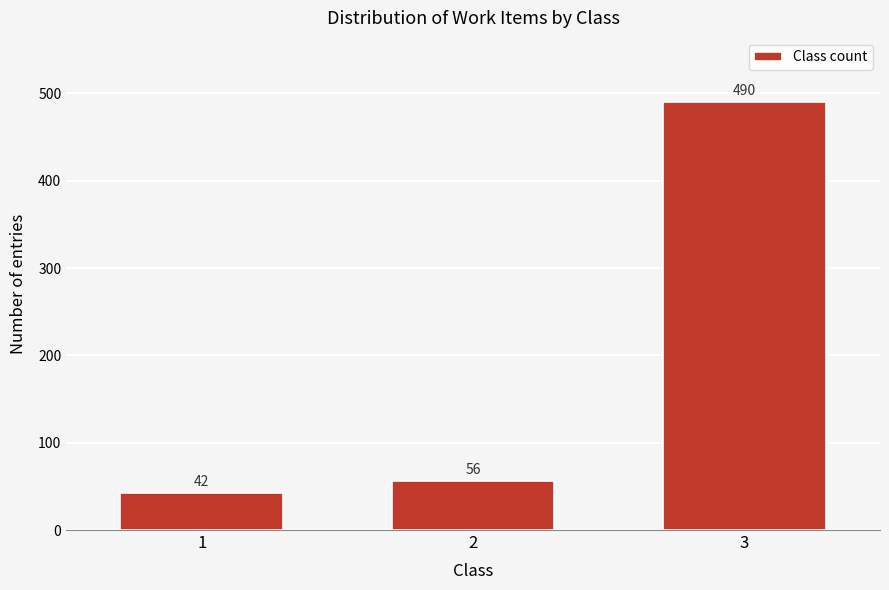

Reading right to left, what are all the values shown in this chart?

490	56	42